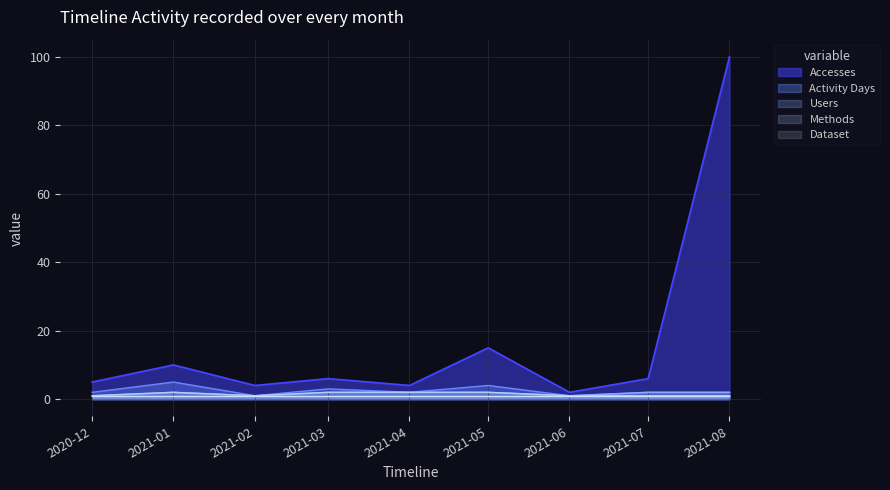

At which category is the sum across all series the highest?

2021-08